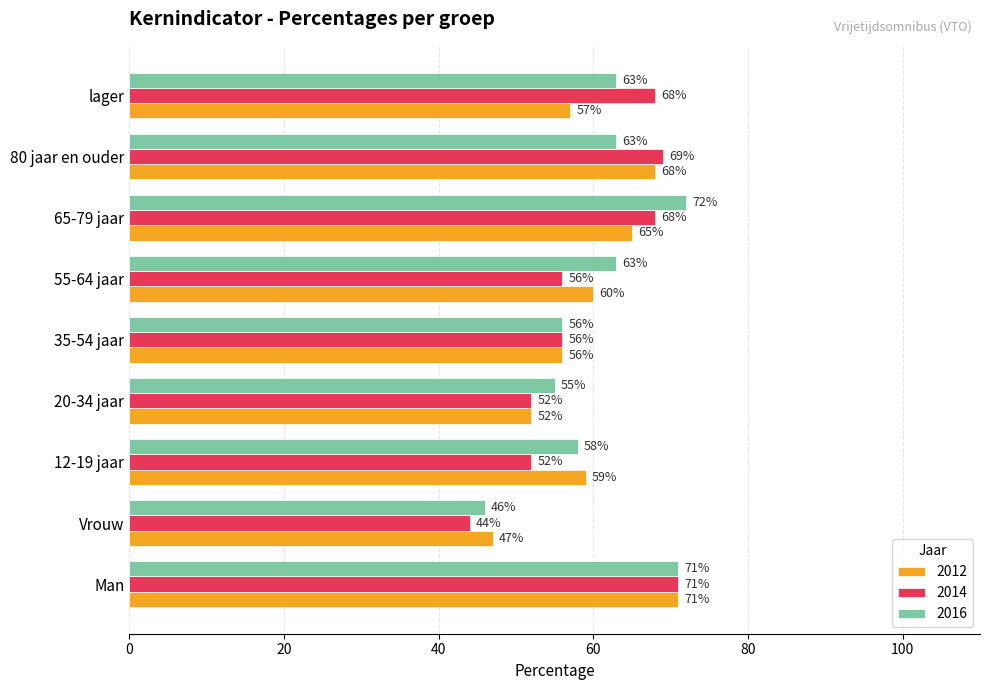

The 2016 series shows 17 at lager. True or false?

False